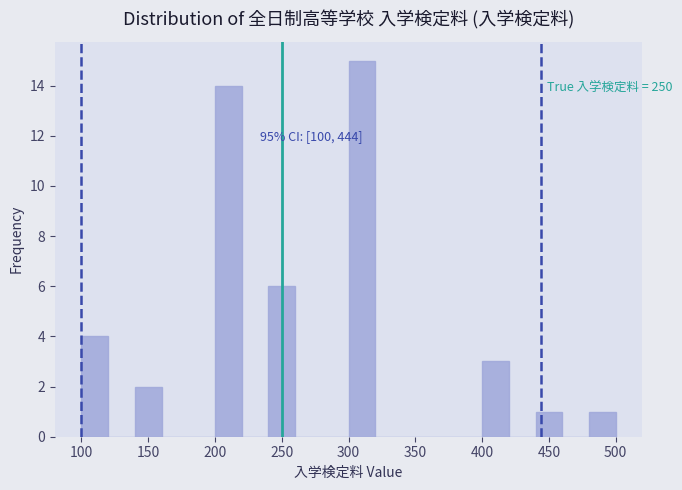

Which range on the x-axis has the tallest bar?

300 to 320